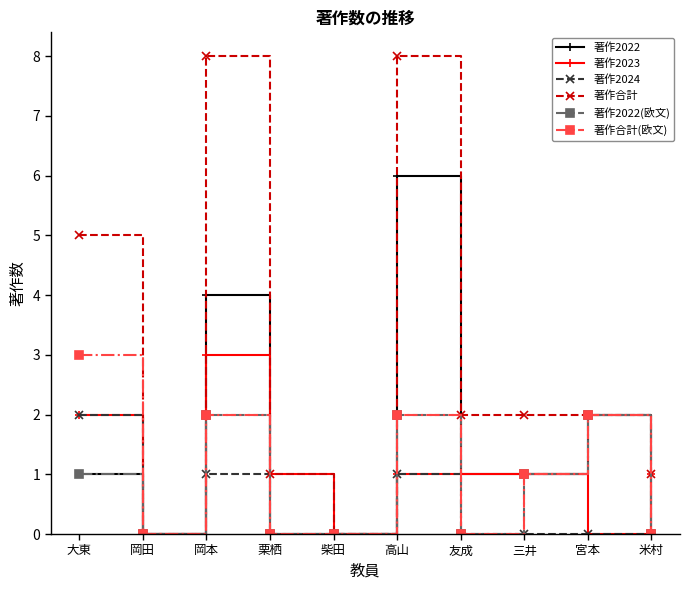

At which category does 著作2022 reach its first local peak?

岡本